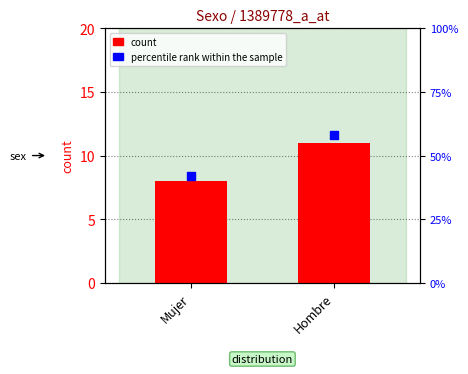

Is the value of count at Hombre greater than the value of percentile rank within the sample at Mujer?

No